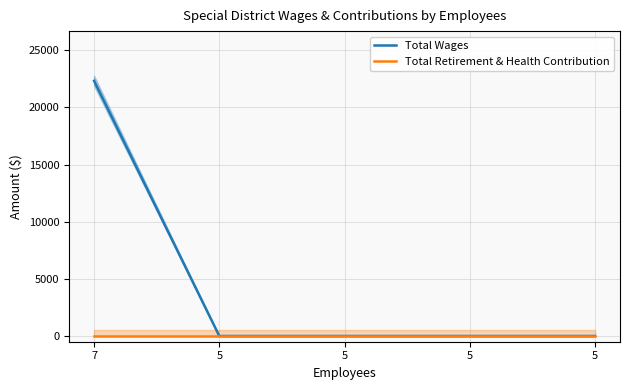

Which category has the highest value in the Total Retirement & Health Contribution series?

7